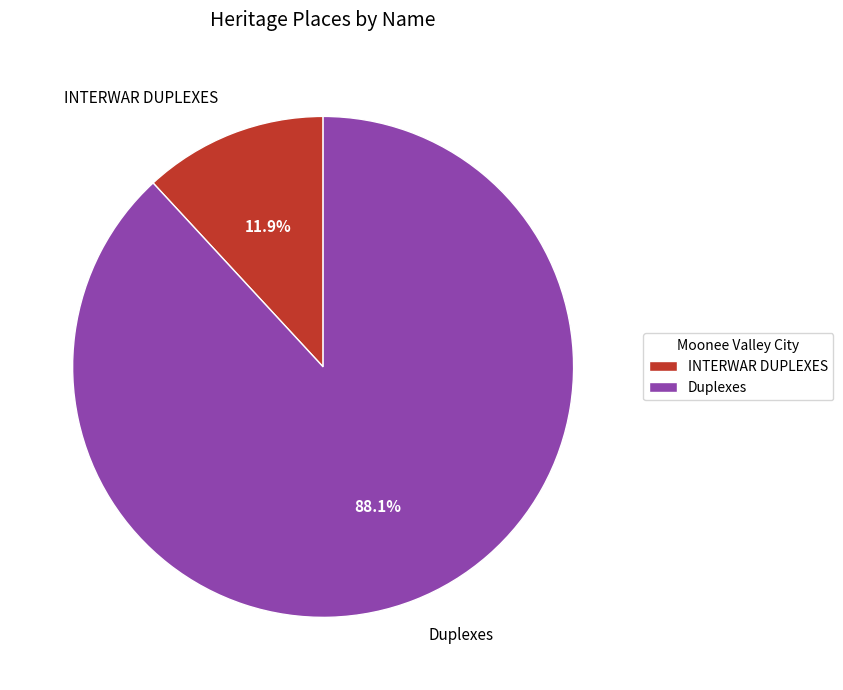

What is the majority slice?

Duplexes